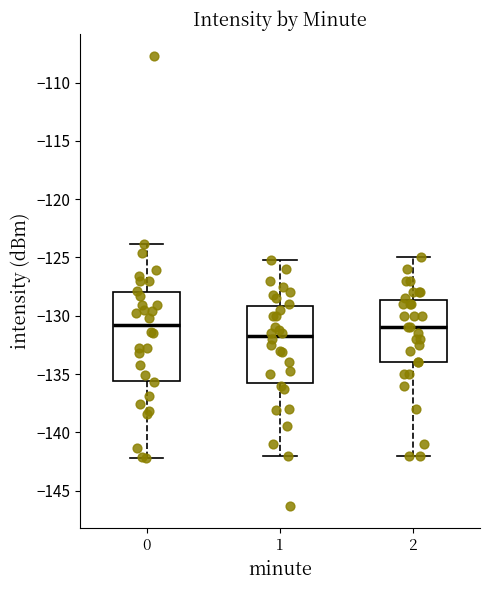

Which box is the tallest, from its lower edge to its upper edge?

0